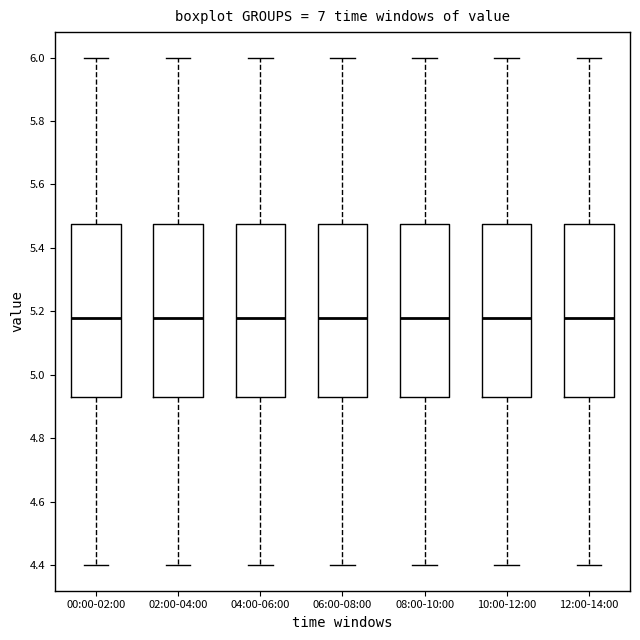

Reading left to right, read every box against the y-axis: the position of its median line, the range the box covers, and the ends of its whiskers. The values are not printed on the chart, so give them approximately, as read against the axis.

00:00-02:00: median 5.18, box 4.94 to 5.48, whiskers 4.40 to 6.00
02:00-04:00: median 5.18, box 4.94 to 5.48, whiskers 4.40 to 6.00
04:00-06:00: median 5.18, box 4.94 to 5.48, whiskers 4.40 to 6.00
06:00-08:00: median 5.18, box 4.94 to 5.48, whiskers 4.40 to 6.00
08:00-10:00: median 5.18, box 4.94 to 5.48, whiskers 4.40 to 6.00
10:00-12:00: median 5.18, box 4.94 to 5.48, whiskers 4.40 to 6.00
12:00-14:00: median 5.18, box 4.94 to 5.48, whiskers 4.40 to 6.00